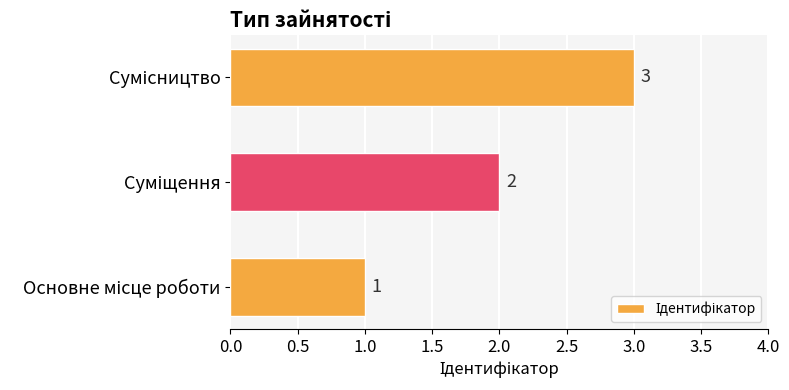

What is the difference between the maximum and minimum values?

2